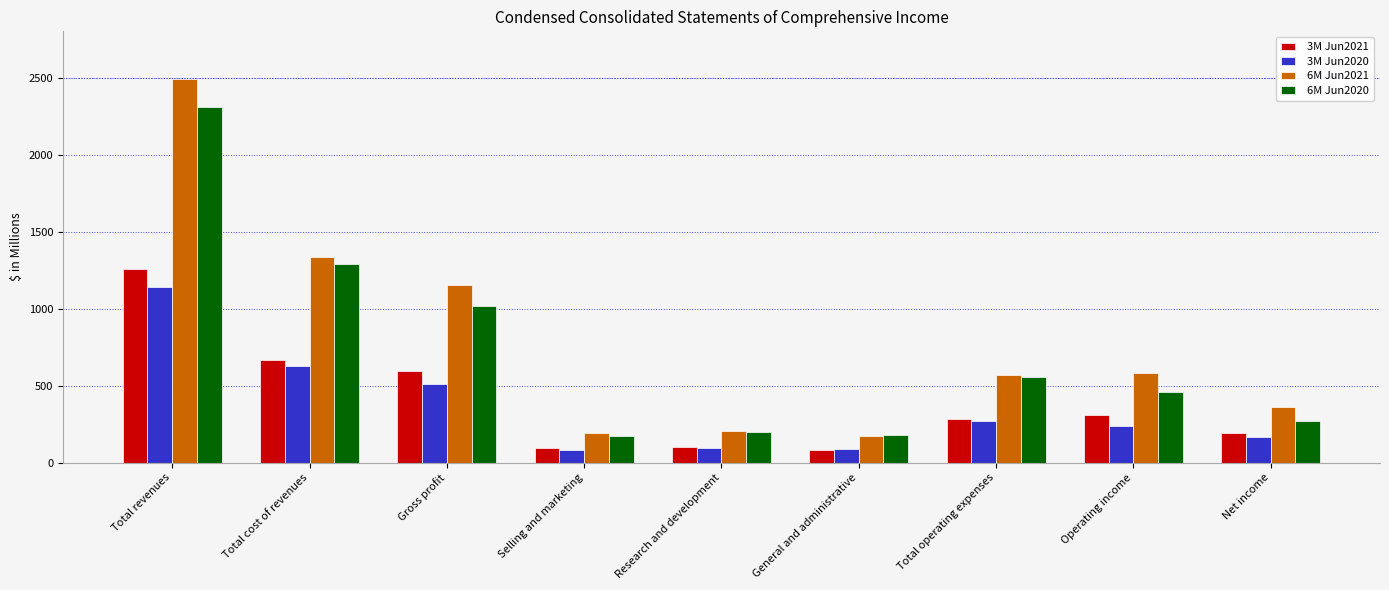

How many data points in 6M Jun2021 are less than 572?

4